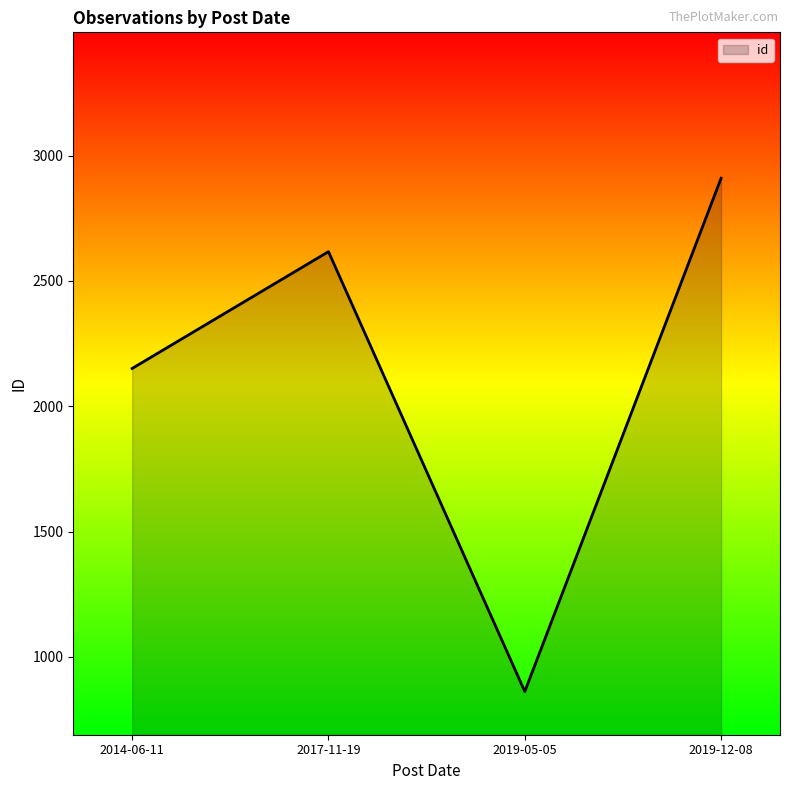

What is the sum of the values at 2017-11-19 and 2014-06-11?

4768